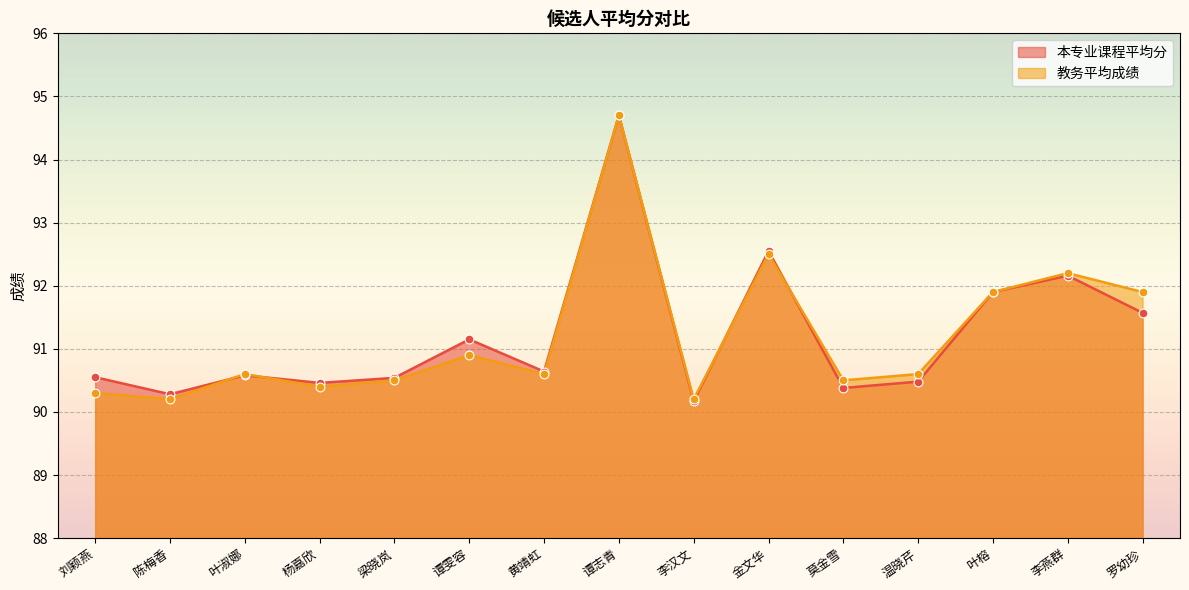

What are all the series names shown in the legend?

本专业课程平均分, 教务平均成绩